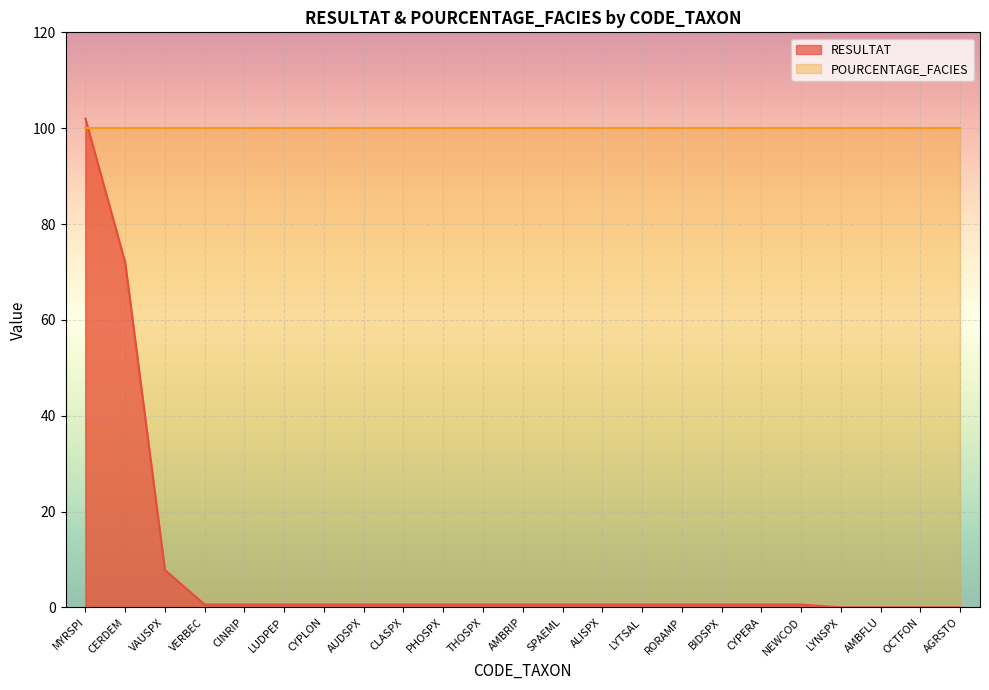

Where is the data nearest to the value 51?

CERDEM